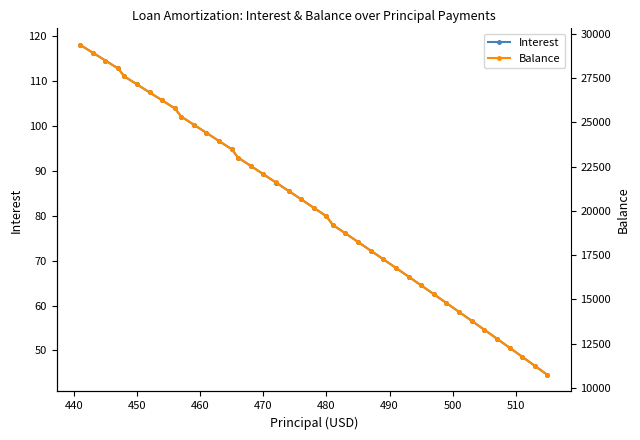

What is the smallest value displayed?

44.5